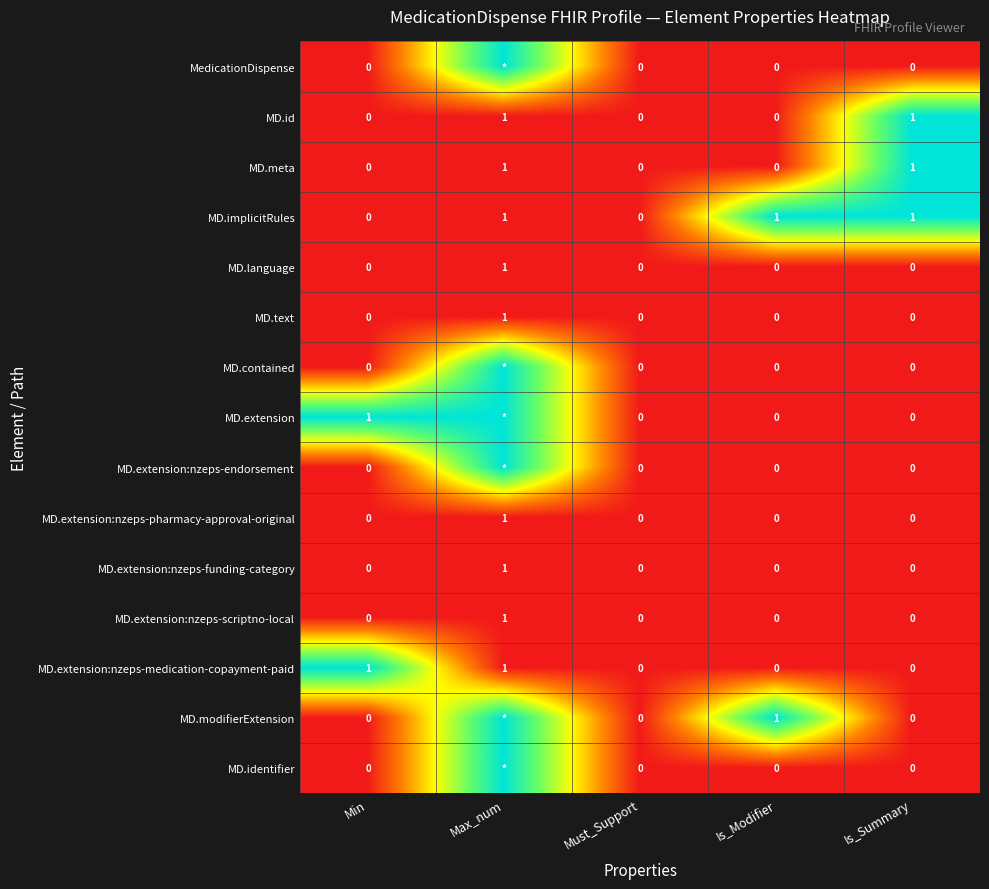

Is it true that MD.implicitRules equals 1 at Max_num?

True